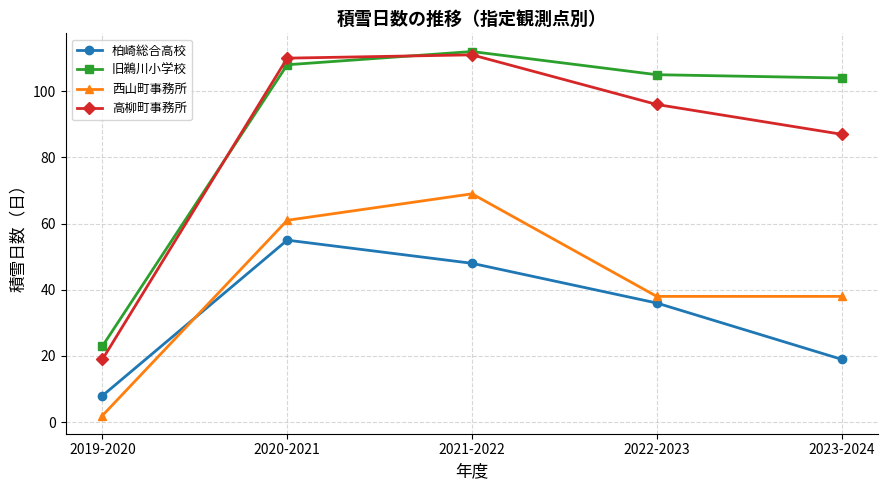

Where is 柏崎総合高校 nearest to the value 31?

2022-2023